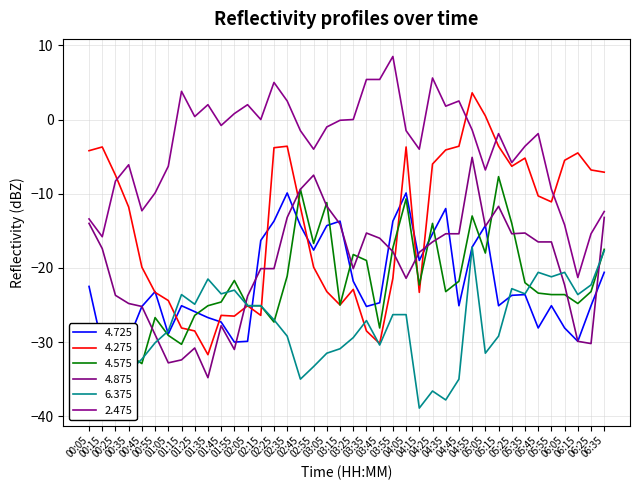

Which category has the highest value across all series?

03:55